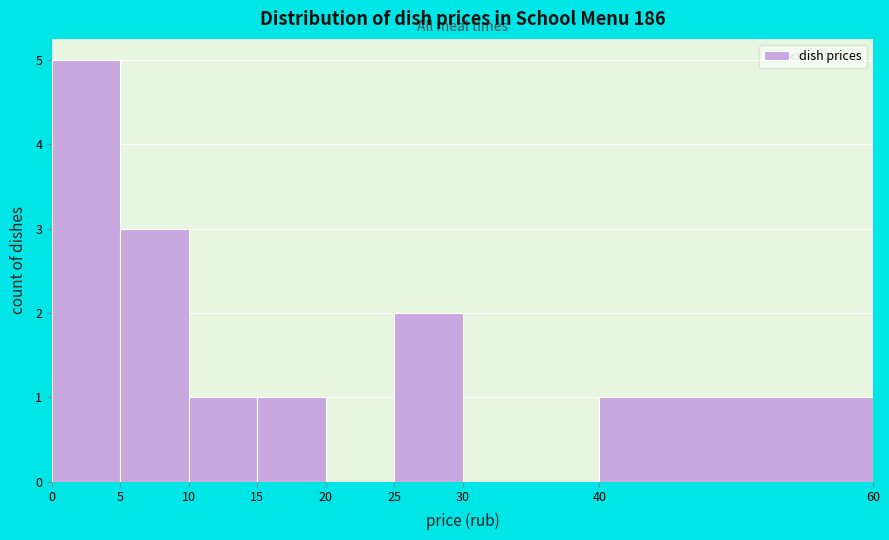

What is the height of the bar covering 10 to 15 on the x-axis? The values are not printed on the chart, so give them approximately, as read against the axis.

1